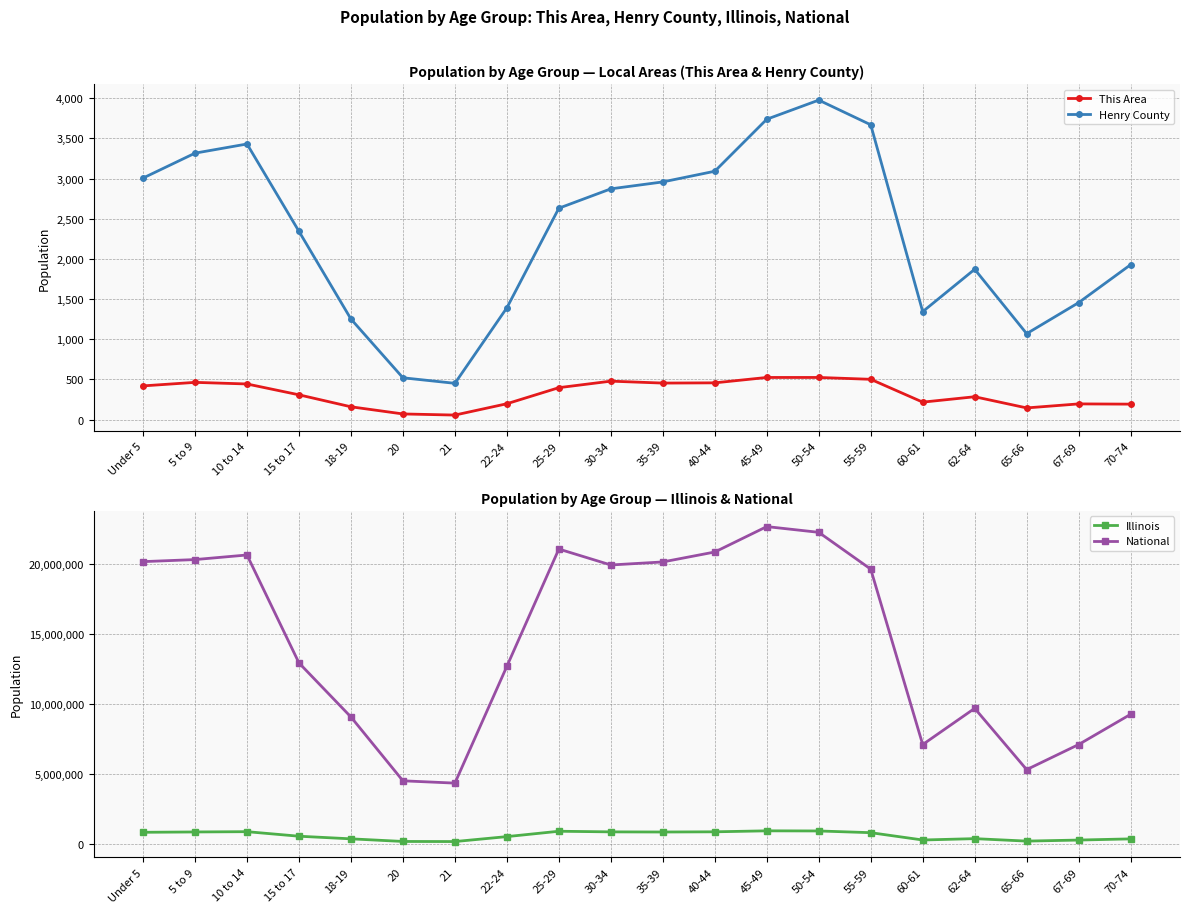

What is the maximum value for Illinois?

940094